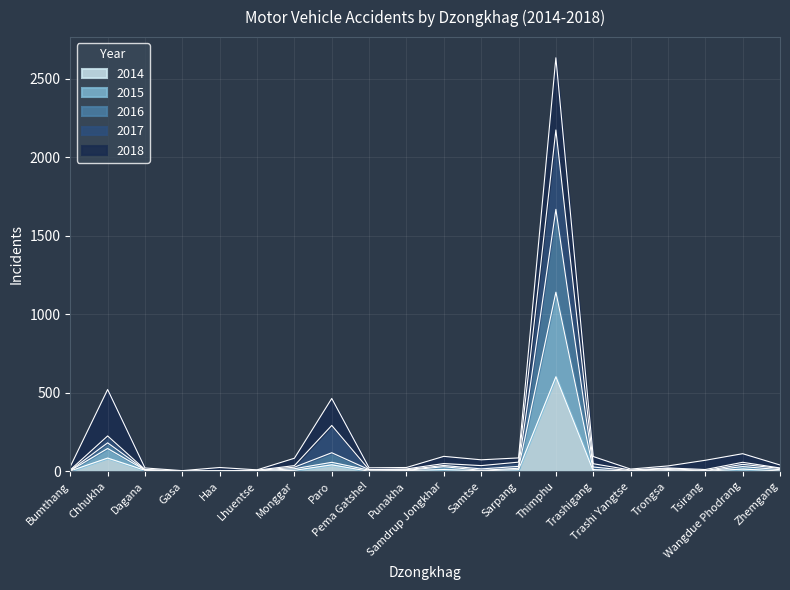

What position from the left is Thimphu?

14